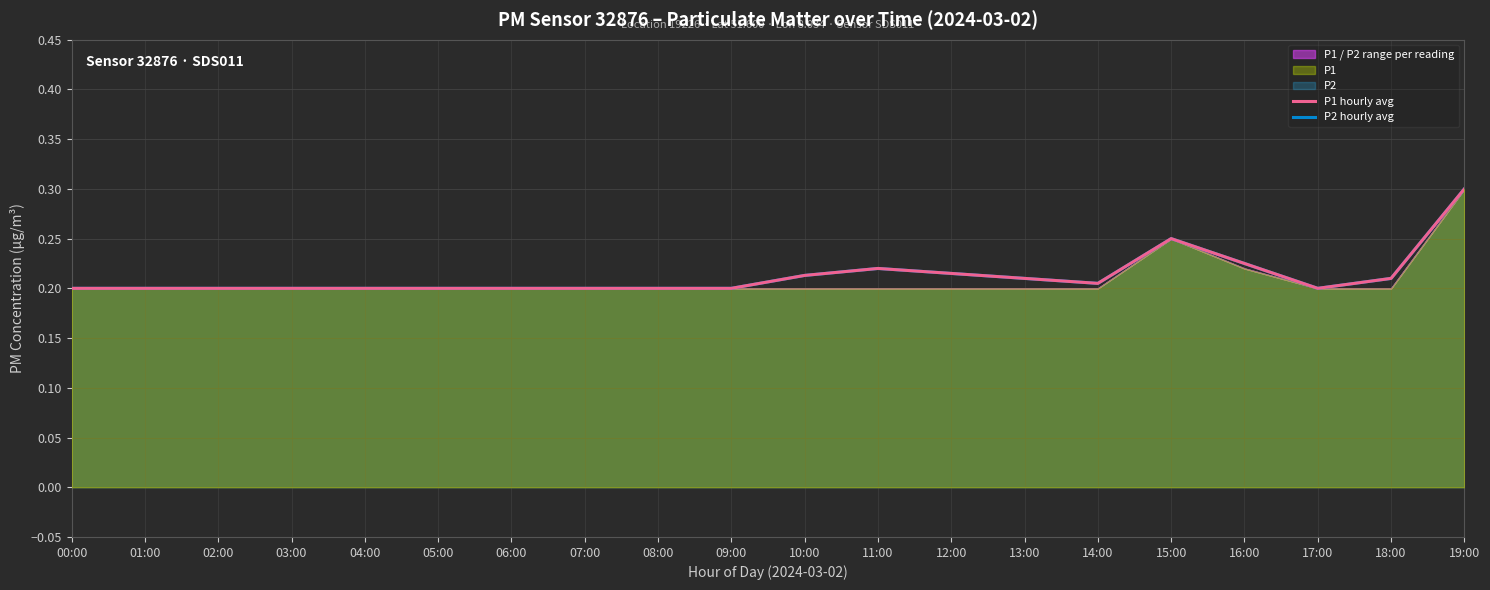

At which category does P1 hourly avg reach its first local valley?

14:00